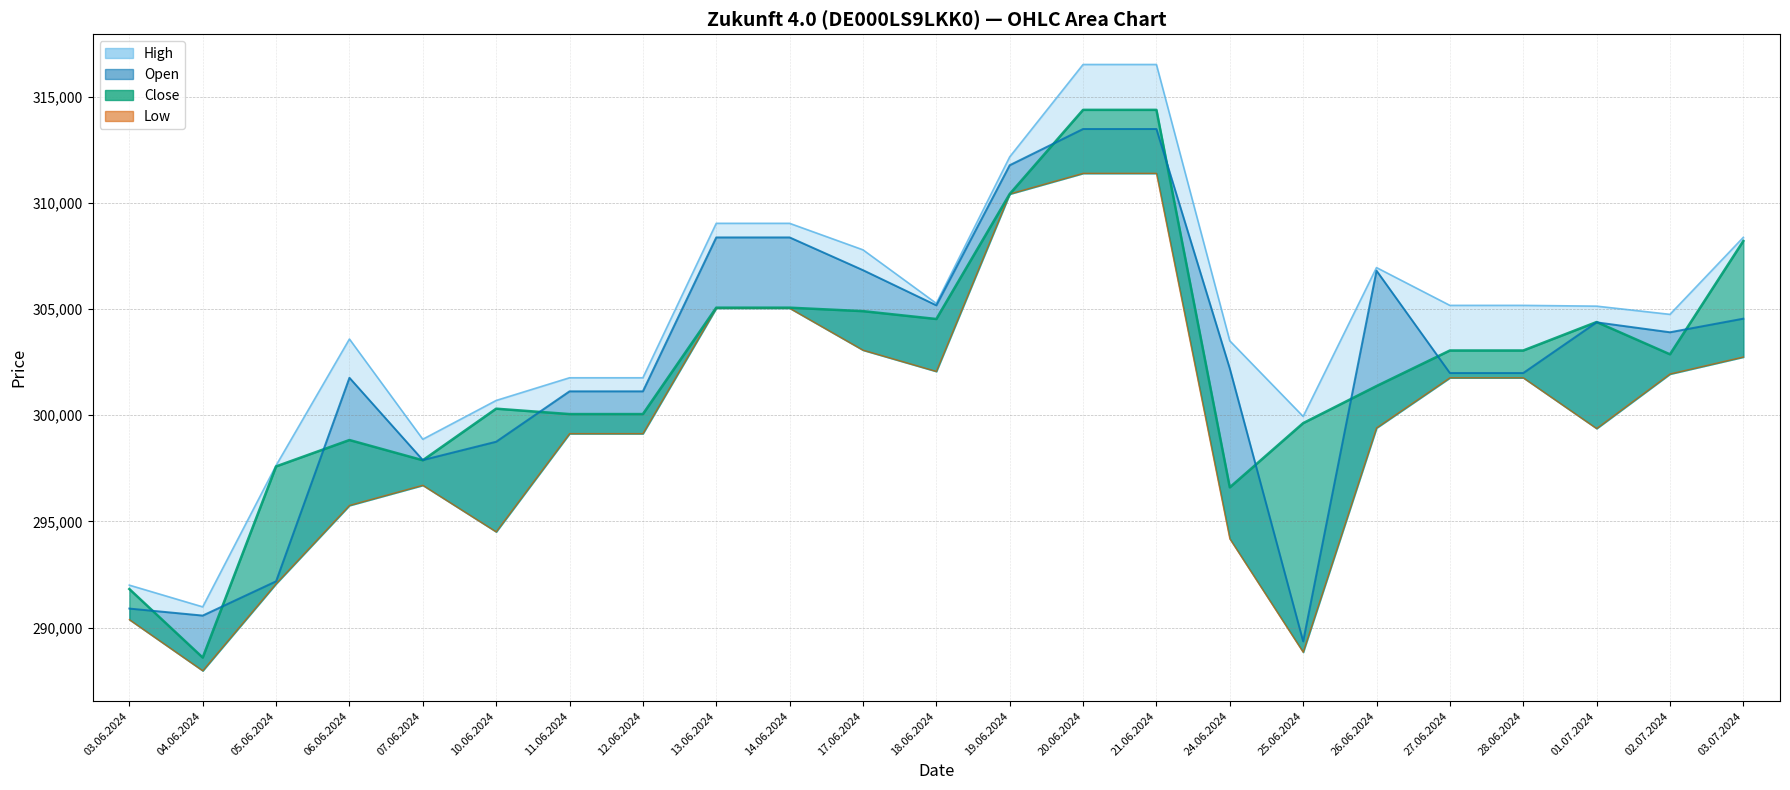

True or false: High and Low cross at least once.

False